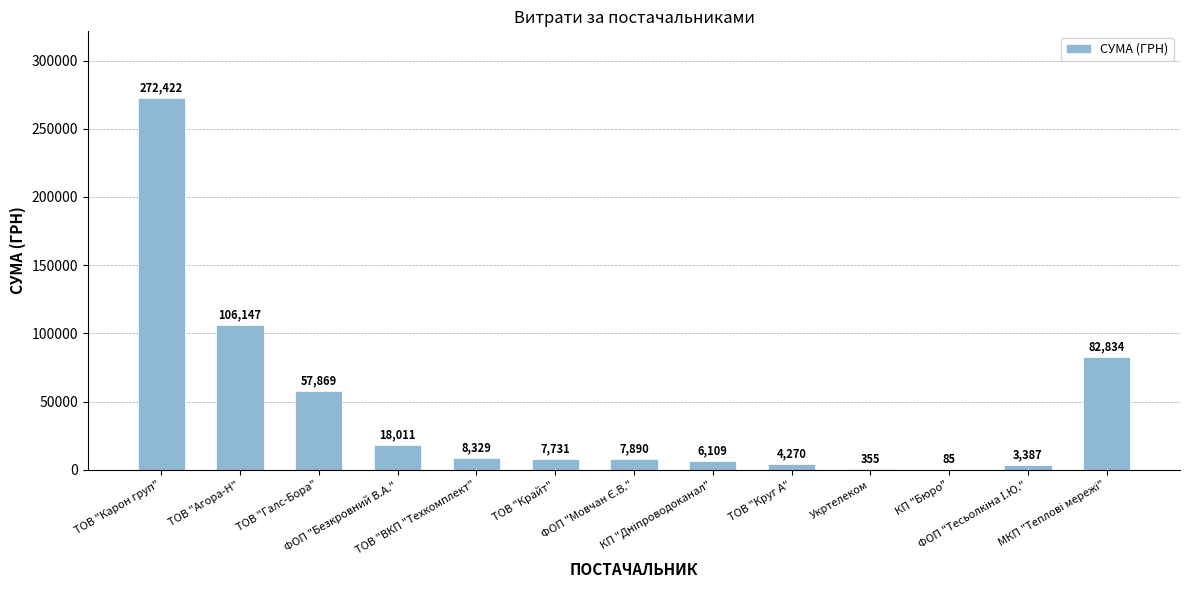

Does the chart contain stacked bars?

No